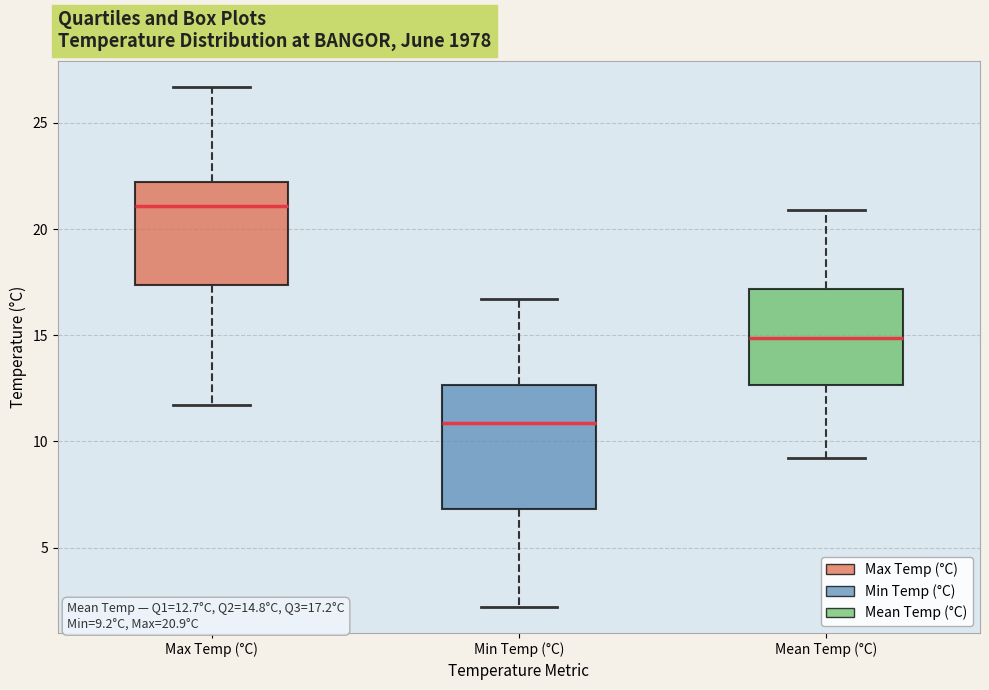

Which box is the tallest, from its lower edge to its upper edge?

Min Temp (°C)